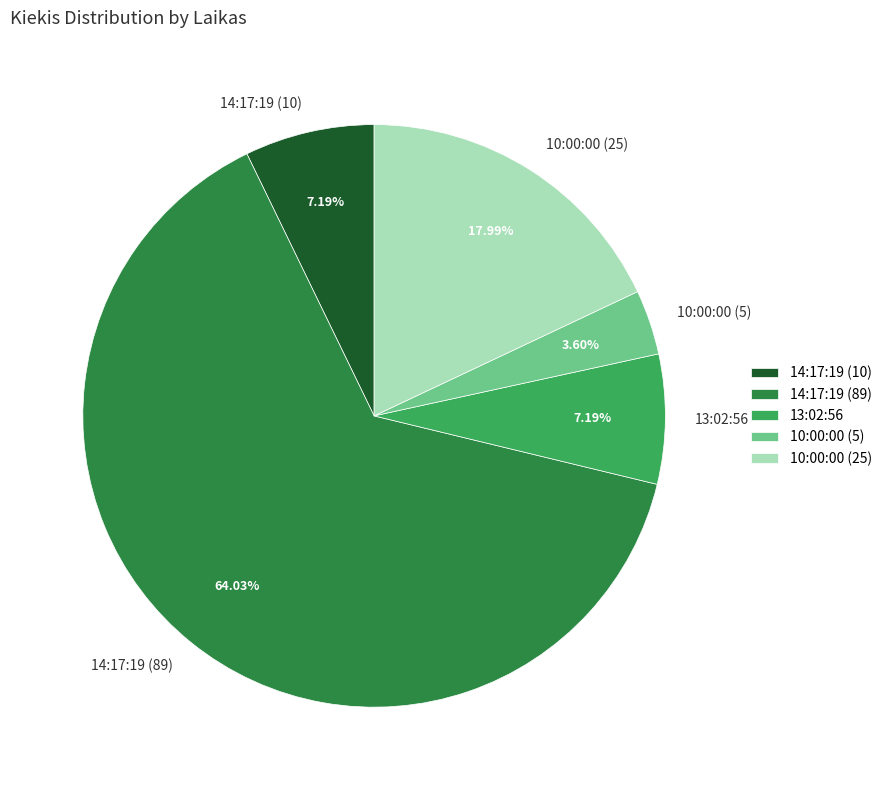

To the nearest percent, what is the difference between the largest and smallest slice percentages?

60%